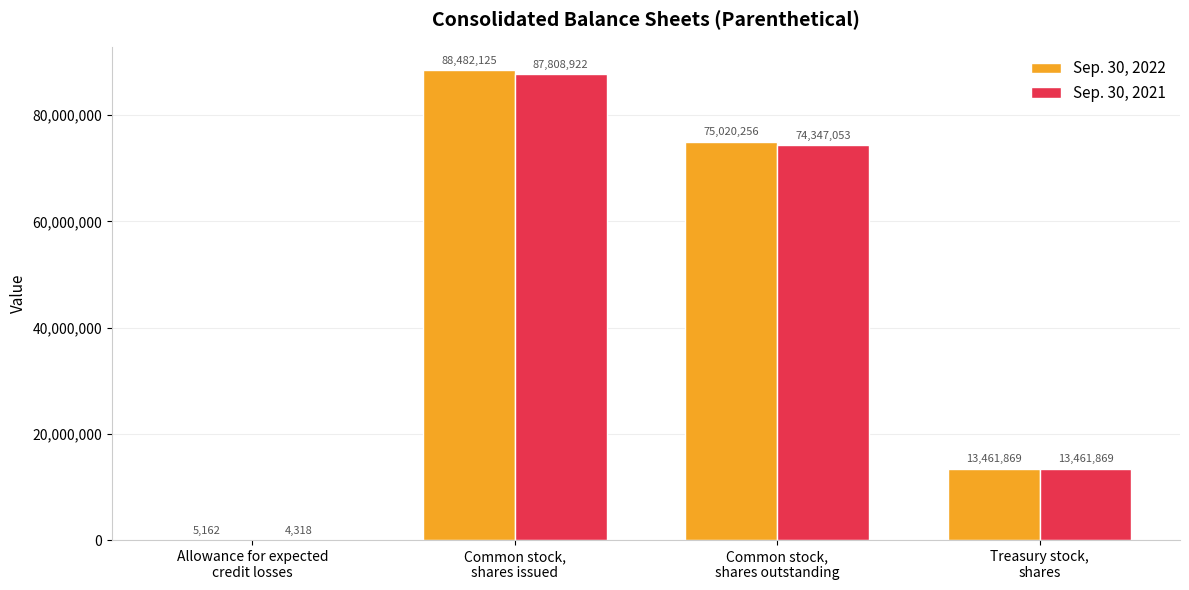

The Sep. 30, 2021 series shows 4318 at Allowance for expected
credit losses. True or false?

True